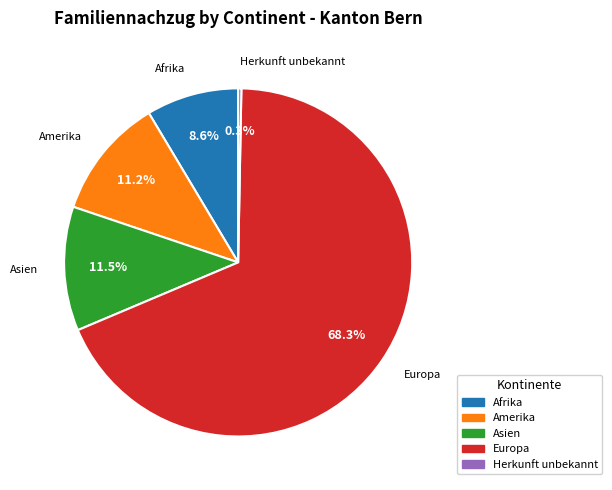

To the nearest percent, what is the average slice percentage?

20%